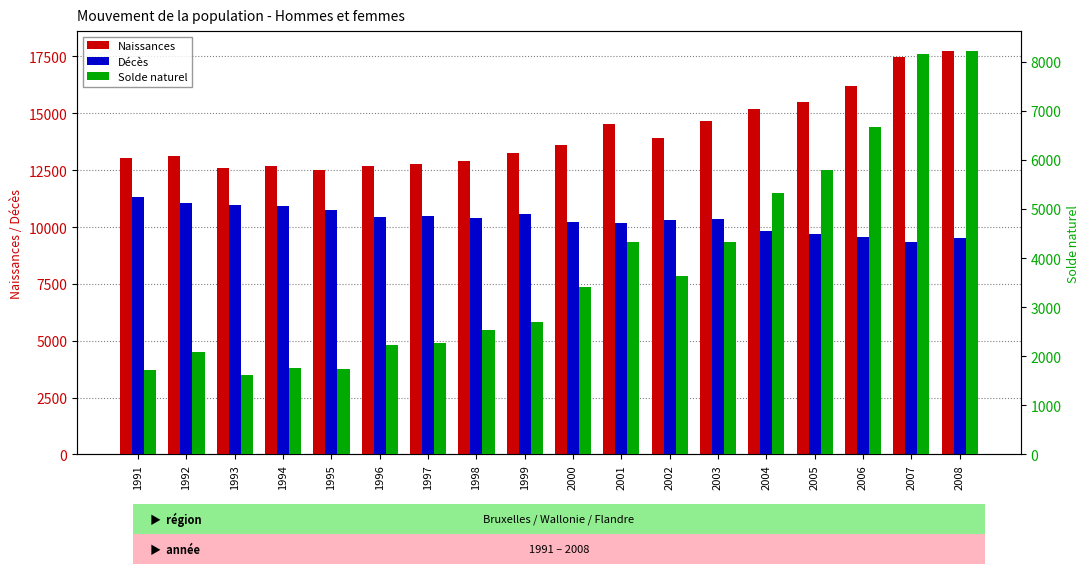

True or false: Décès has a value of 10213 at 2000.

True